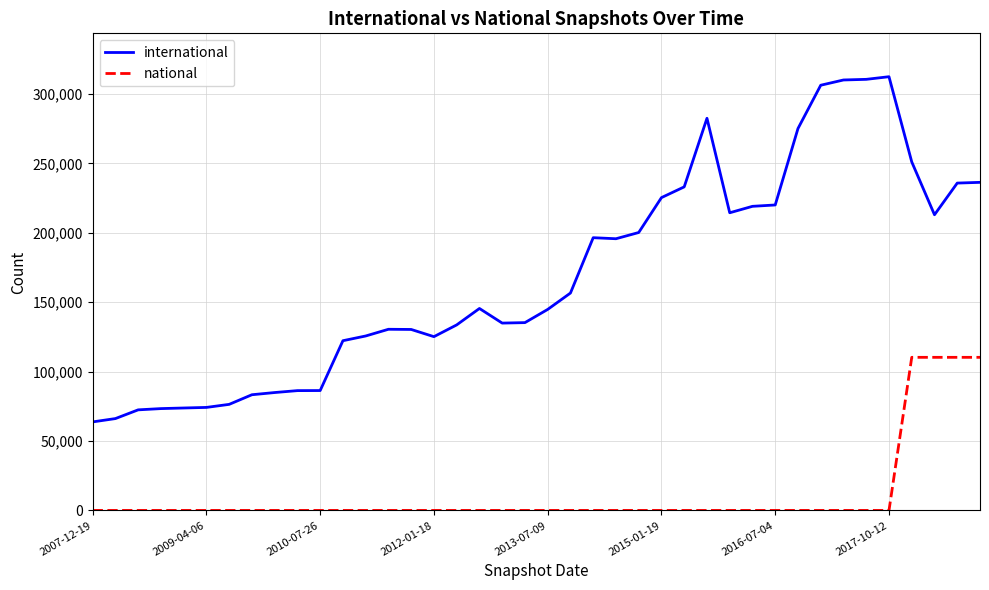

What is the maximum value for national?

110299